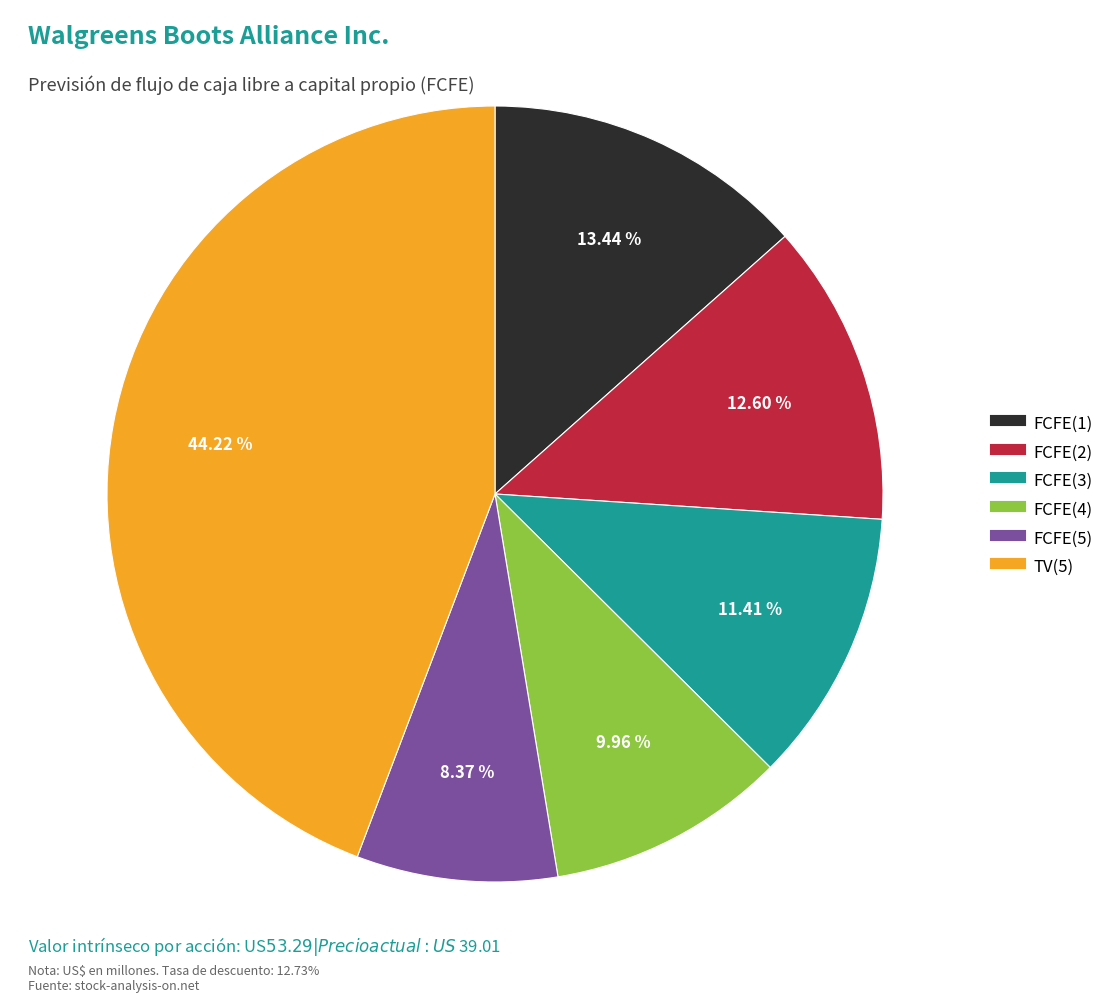

Rank the categories by value from highest to lowest.

TV(5), FCFE(1), FCFE(2), FCFE(3), FCFE(4), FCFE(5)